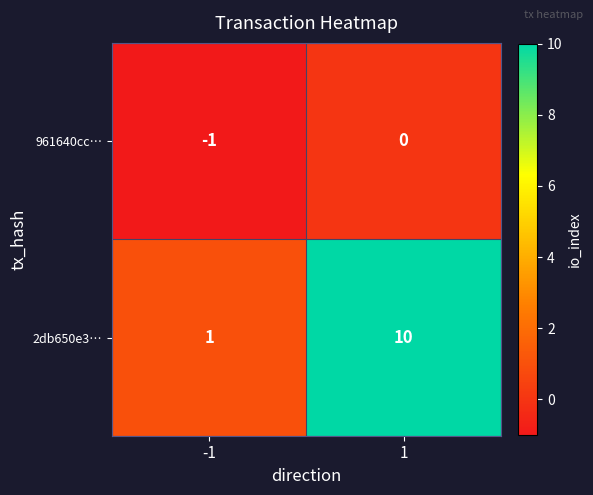

List the series in order of their overall mean, highest first.

2db650e3…, 961640cc…